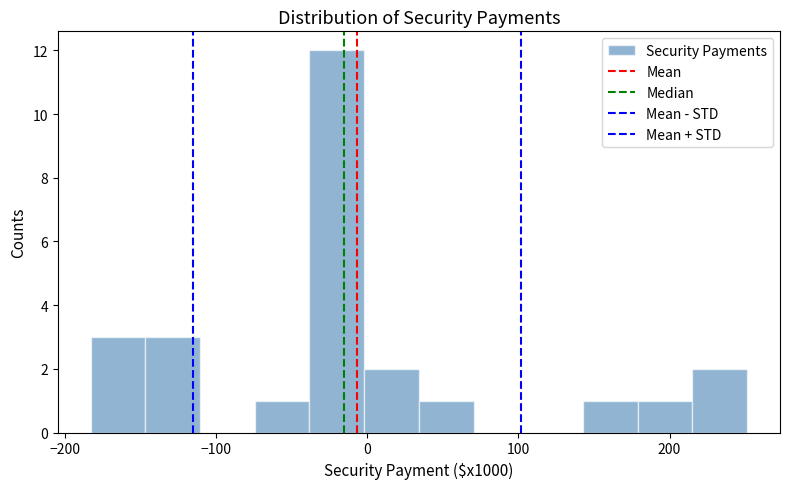

Around what value on the x-axis is the tallest bar? Give the approximate position of its centre, as read against the axis.

-20